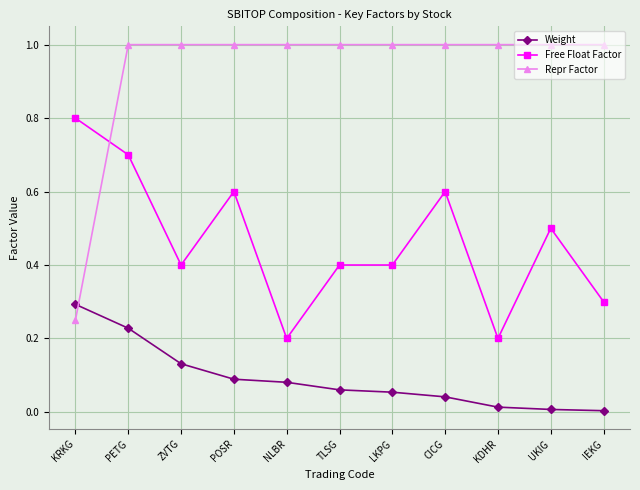

List the series in order of their peak value, highest first.

Repr Factor, Free Float Factor, Weight